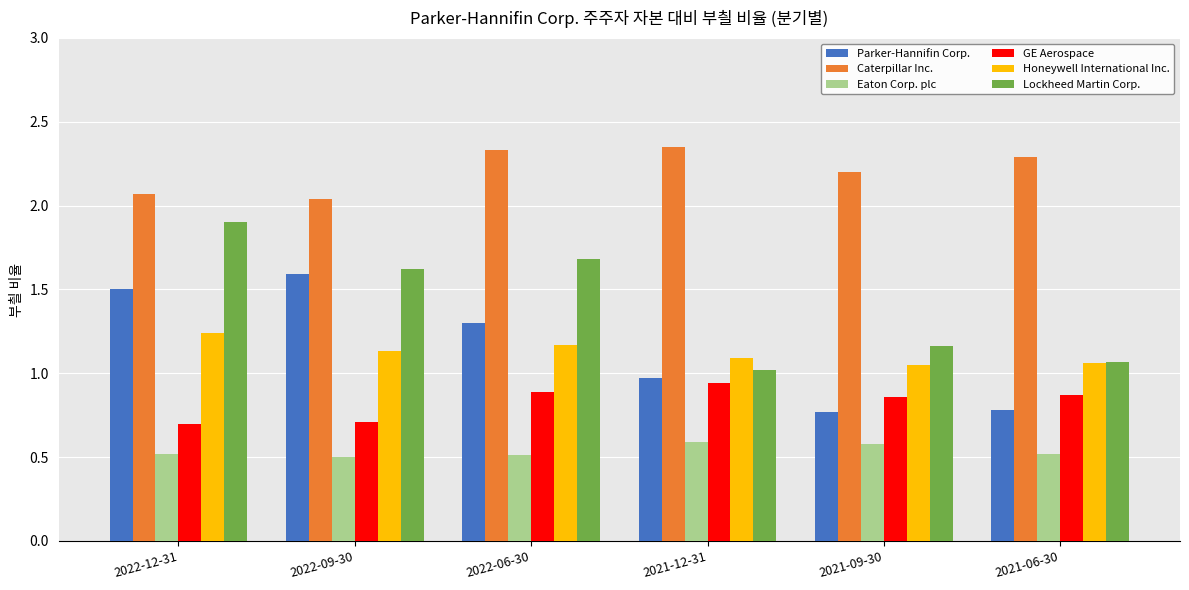

The Lockheed Martin Corp. series shows 1.0 at 2021-12-31. True or false?

True